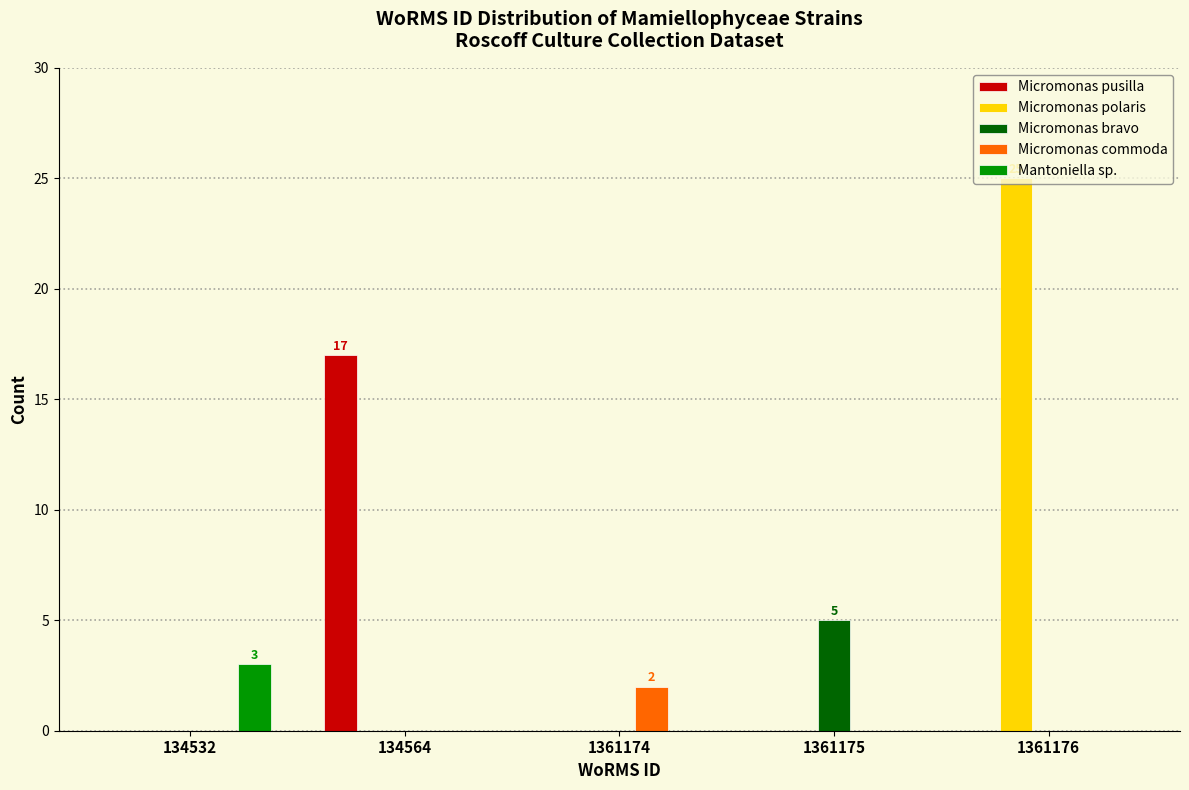

Which label corresponds to the largest value in the chart?

1361176